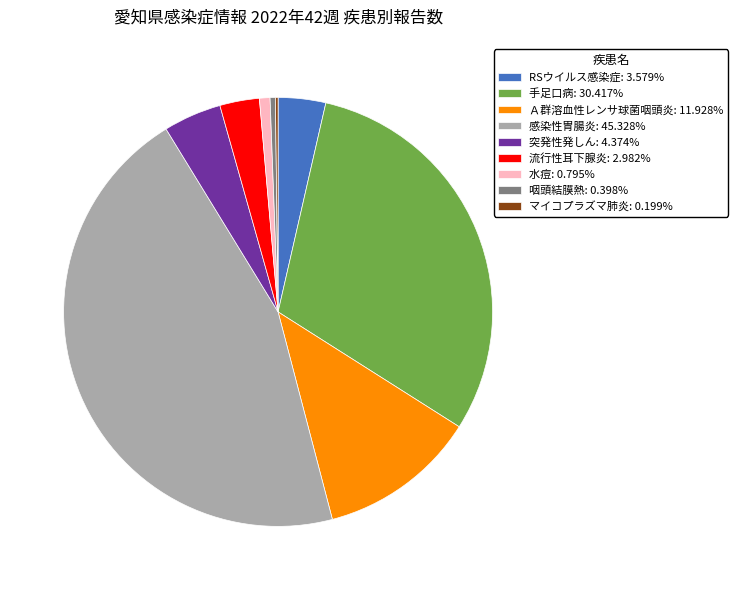

Is it true that 流行性耳下腺炎 is 3% of the pie?

True